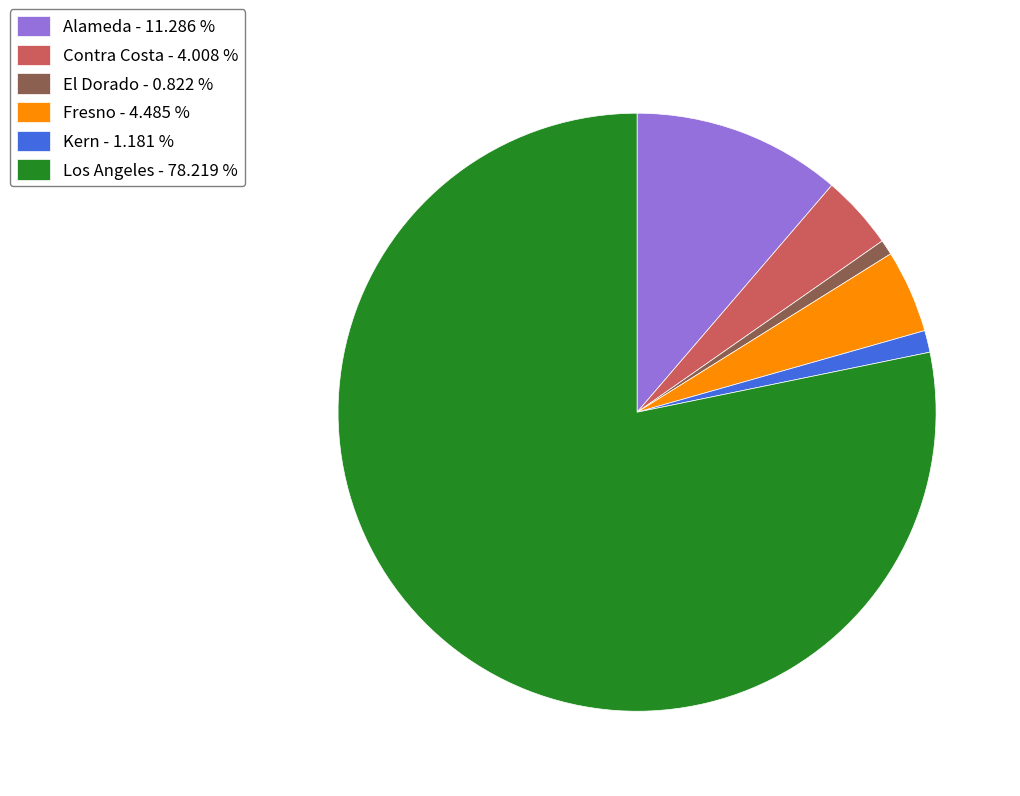

Does any single category account for the majority?

Yes